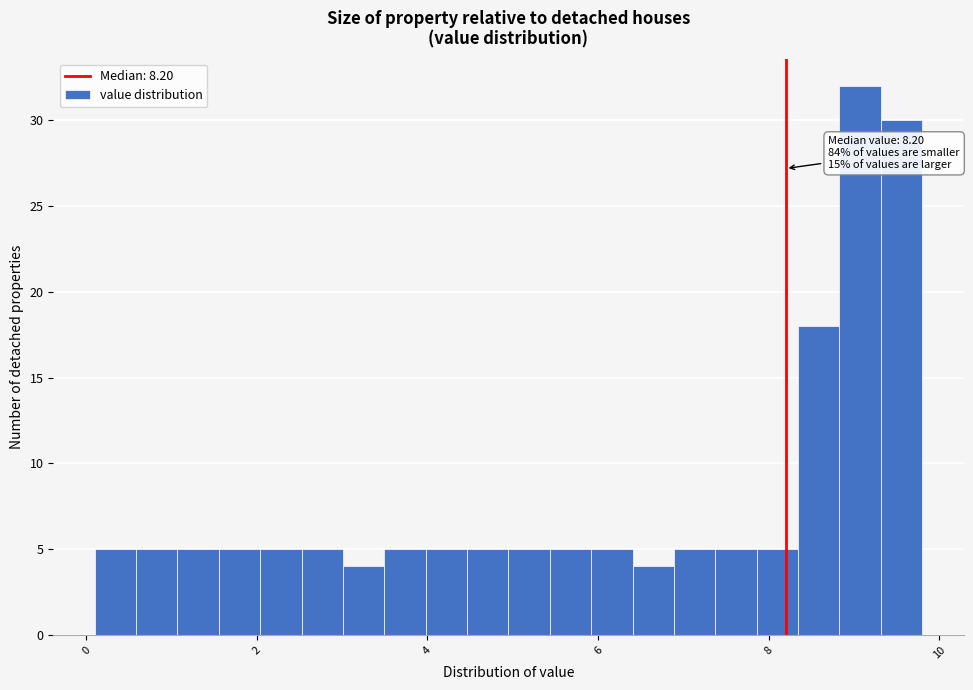

Around what value on the x-axis is the tallest bar? Give the approximate position of its centre, as read against the axis.

9.0